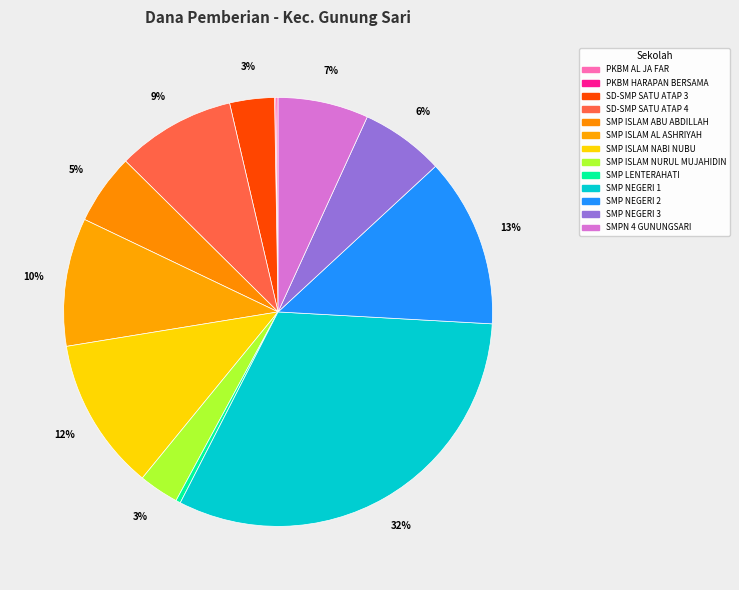

What is the change in value from SMP ISLAM AL ASHRIYAH to SMPN 4 GUNUNGSARI?

-12000000